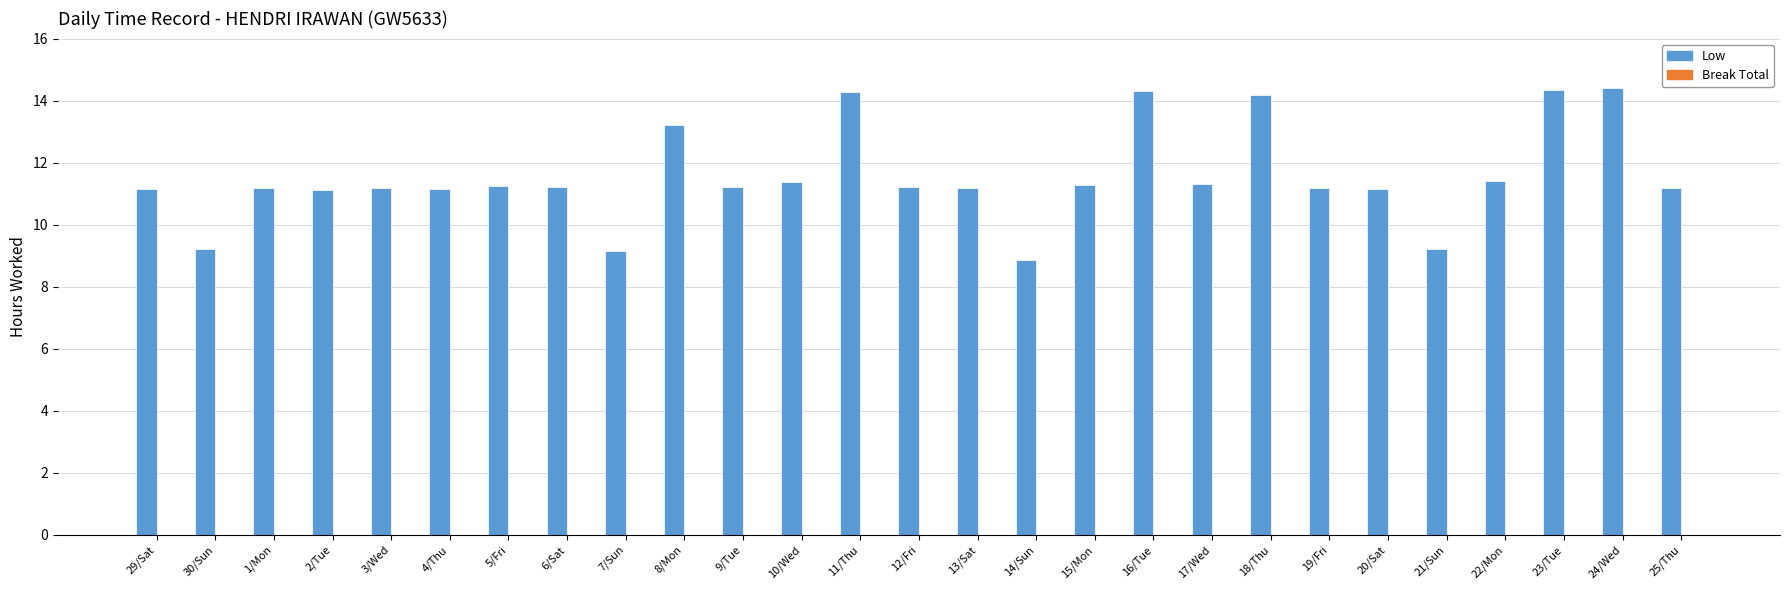

What is the average value?

11.5